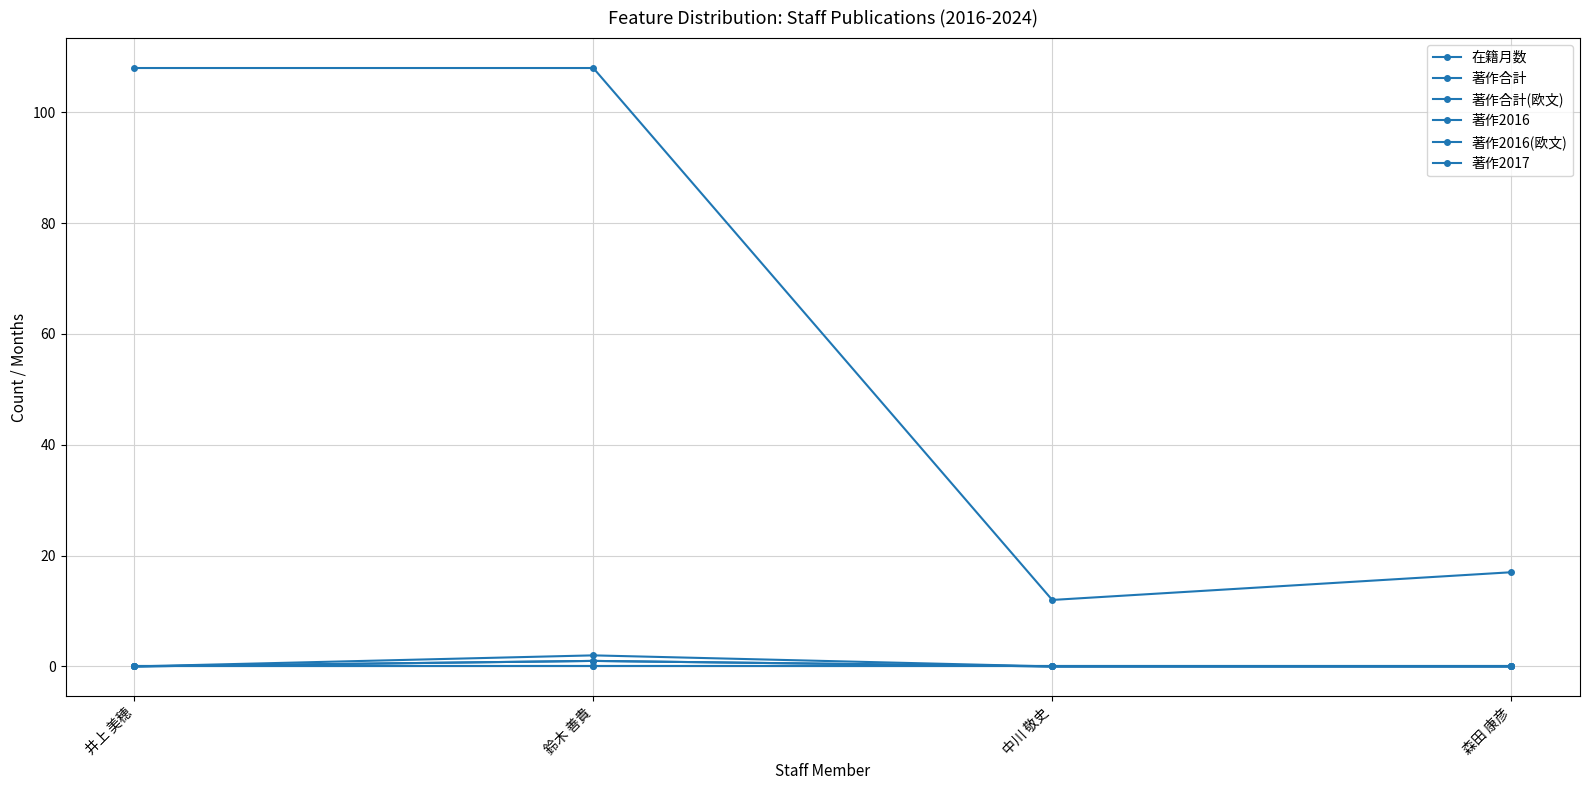

The 著作2016(欧文) series shows 0 at 中川 敬史. True or false?

True